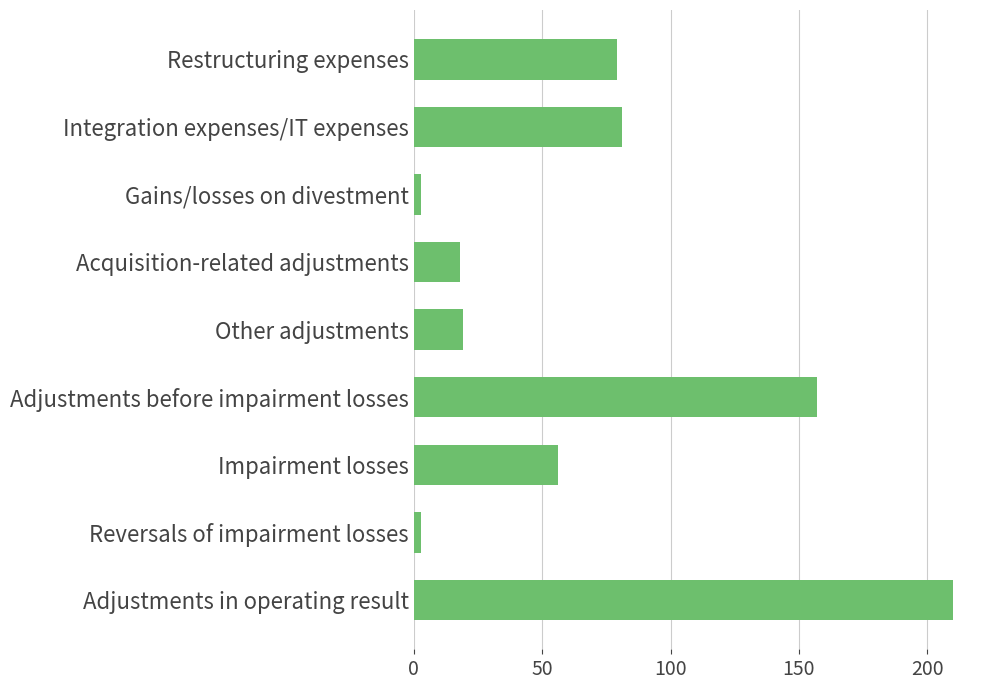

The chart shows a value of 11 at Other adjustments. True or false?

False